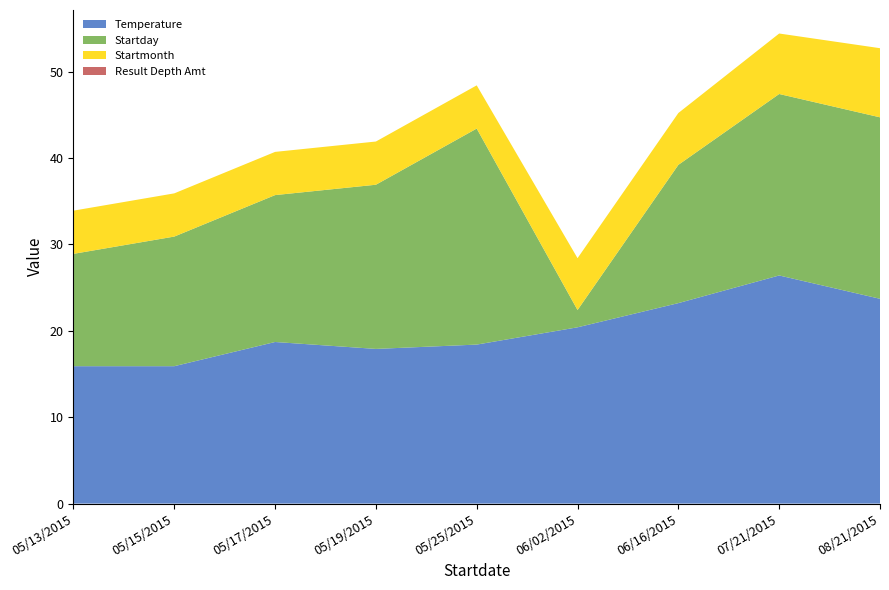

Reading left to right, list all the values displayed in this chart.

Temperature: 05/13/2015=15.9	05/15/2015=15.9	05/17/2015=18.7	05/19/2015=17.9	05/25/2015=18.4	06/02/2015=20.4	06/16/2015=23.2	07/21/2015=26.4	08/21/2015=23.7
Startday: 05/13/2015=13.0	05/15/2015=15.0	05/17/2015=17.0	05/19/2015=19.0	05/25/2015=25.0	06/02/2015=2.0	06/16/2015=16.0	07/21/2015=21.0	08/21/2015=21.0
Startmonth: 05/13/2015=5.0	05/15/2015=5.0	05/17/2015=5.0	05/19/2015=5.0	05/25/2015=5.0	06/02/2015=6.0	06/16/2015=6.0	07/21/2015=7.0	08/21/2015=8.0
Result Depth Amt: 05/13/2015=0.0	05/15/2015=0.0	05/17/2015=0.0	05/19/2015=0.0	05/25/2015=0.0	06/02/2015=0.0	06/16/2015=0.0	07/21/2015=0.0	08/21/2015=0.0